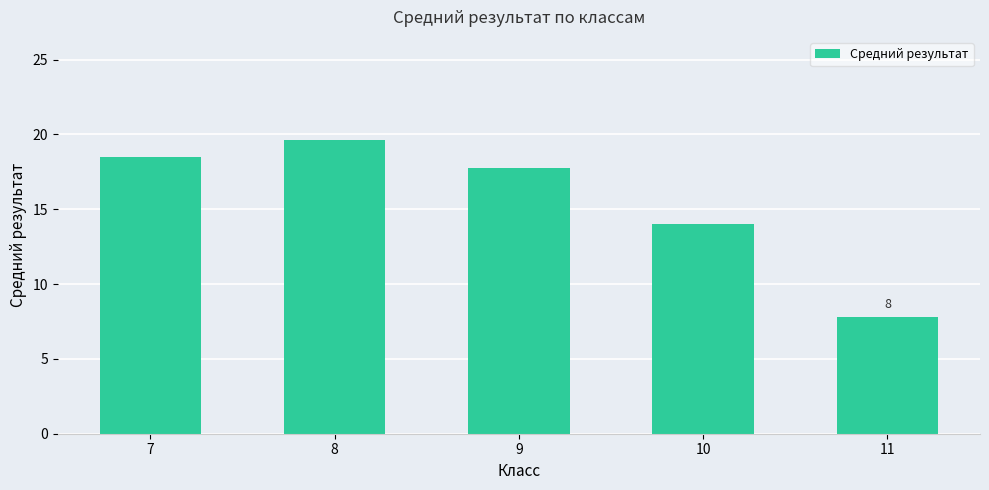

What is the value of the 2nd bar from the left?

19.6